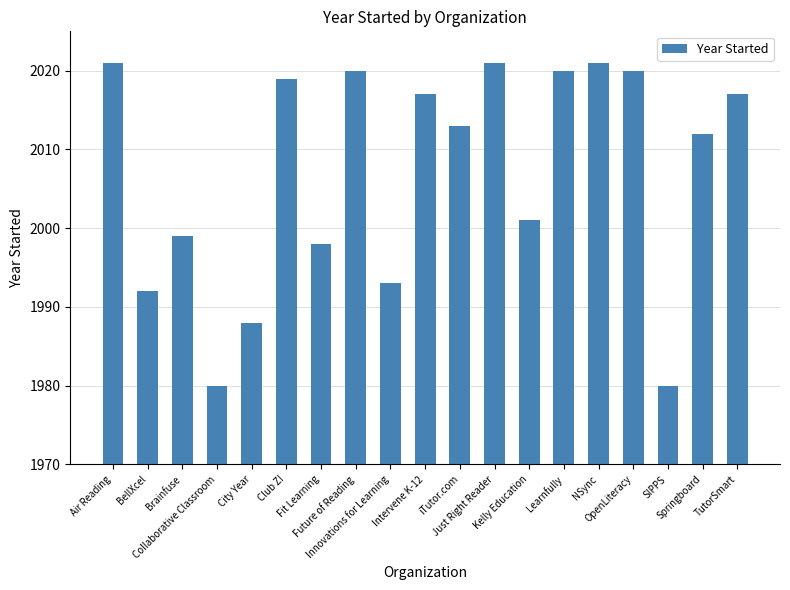

Reading right to left, extract all data points from this chart.

TutorSmart=2017	Springboard=2012	SIPPS=1980	OpenLiteracy=2020	NSync=2021	Learnfully=2020	Kelly Education=2001	Just Right Reader=2021	iTutor.com=2013	Intervene K-12=2017	Innovations for Learning=1993	Future of Reading=2020	Fit Learning=1998	Club Z!=2019	City Year=1988	Collaborative Classroom=1980	Brainfuse=1999	BellXcel=1992	Air Reading=2021